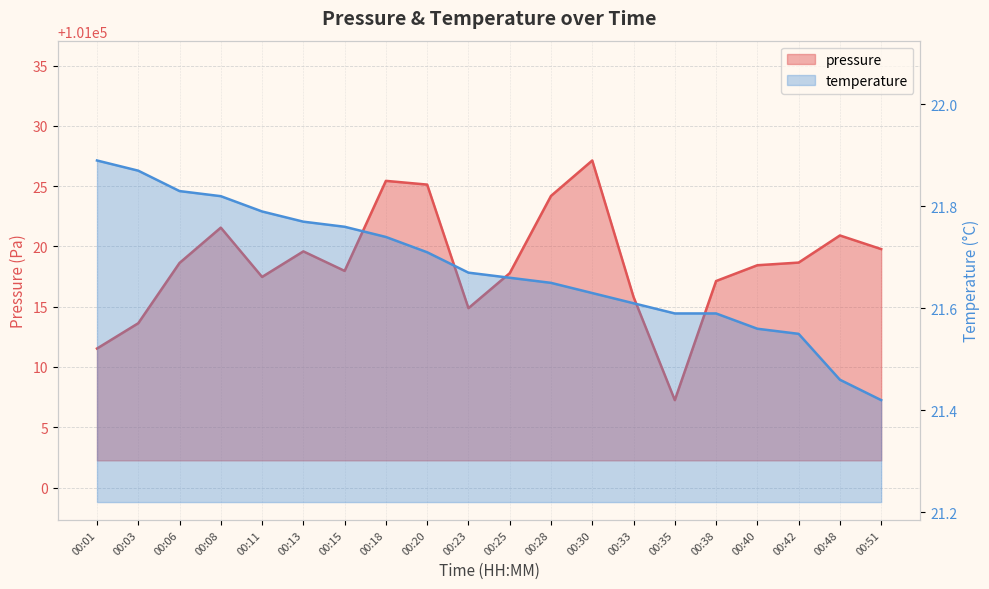

What is the sum of all temperature values?

433.6